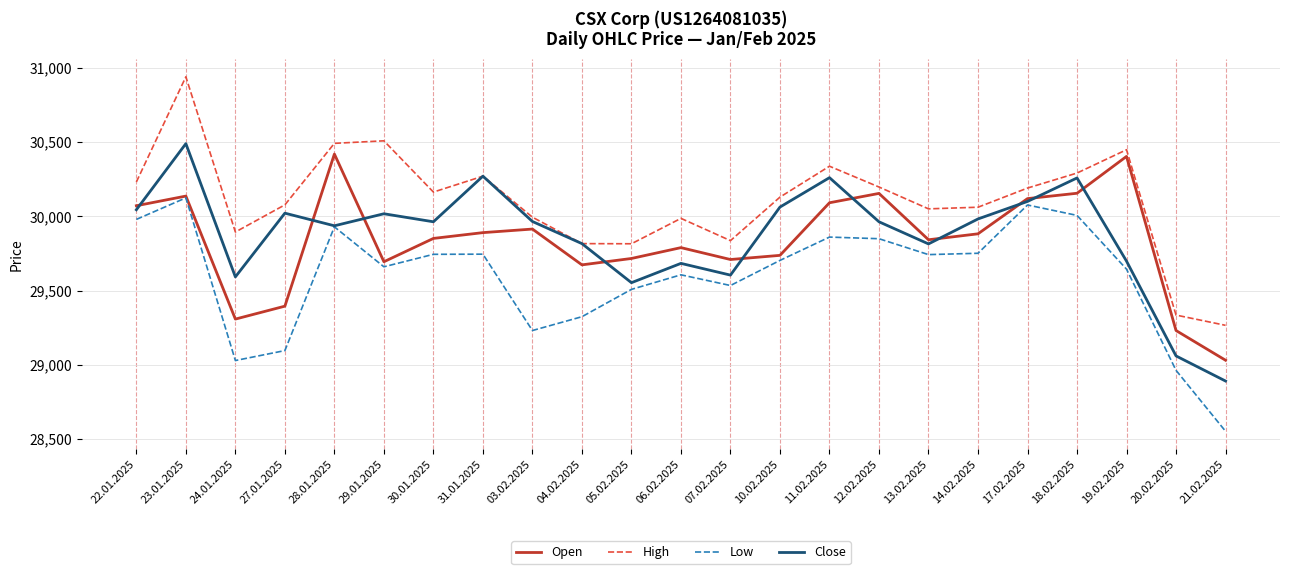

What is the maximum value for Open?

30419